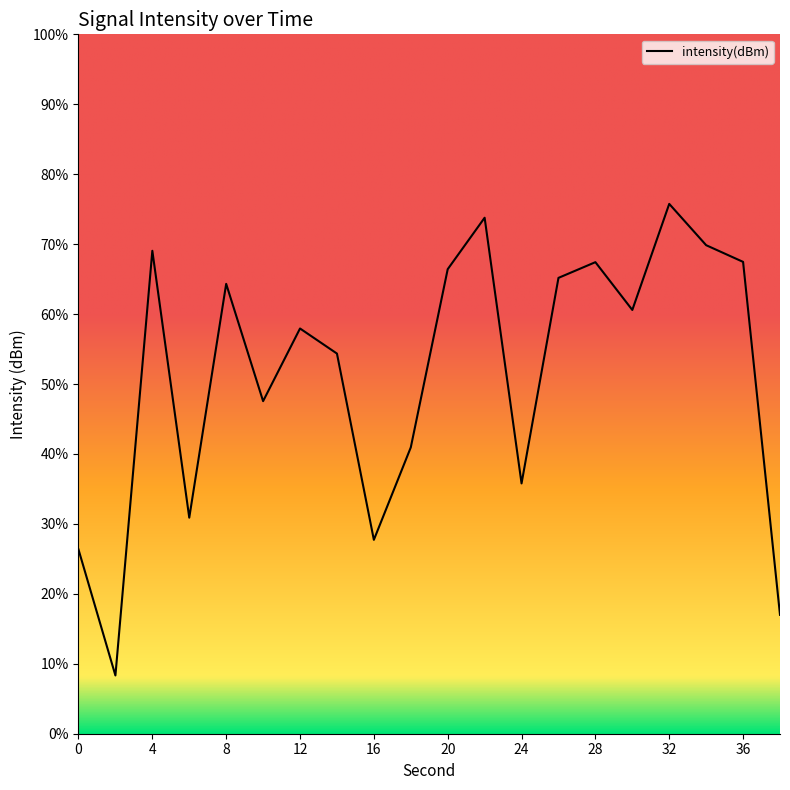

Is this an area chart (filled region under the line)?

Yes